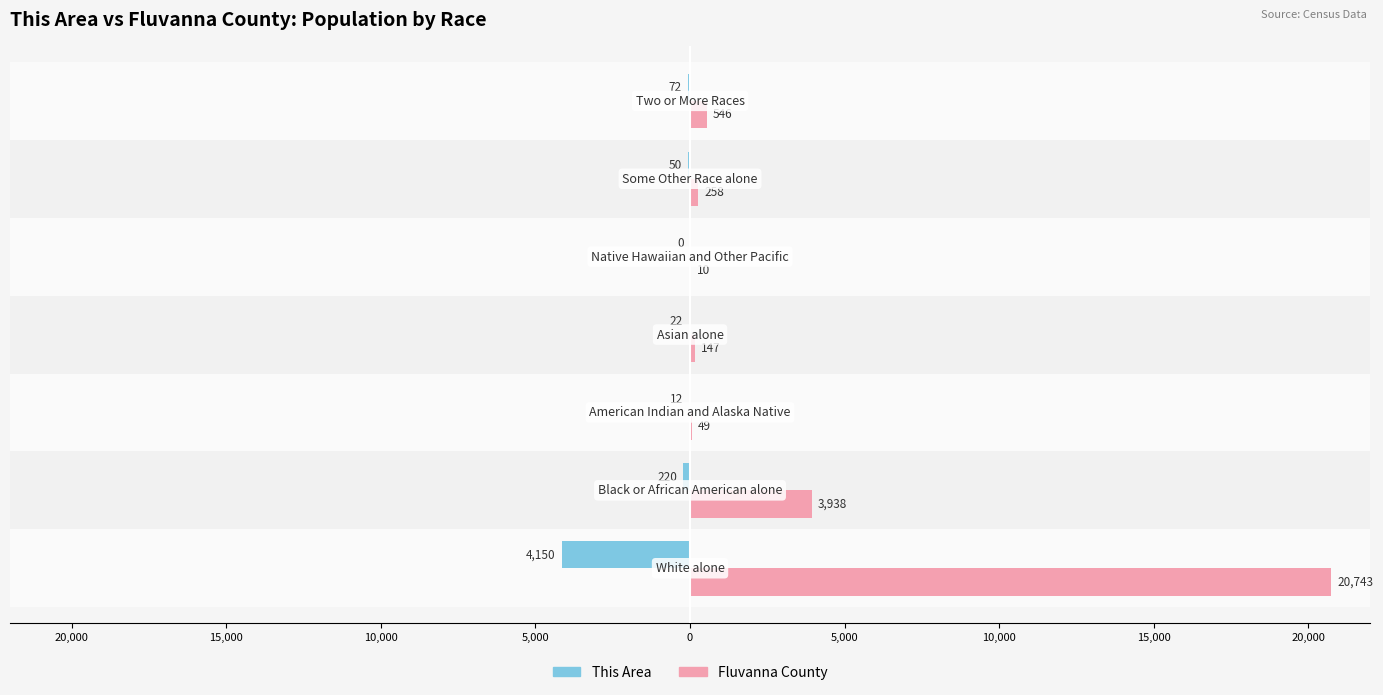

List the series in order of their overall mean, highest first.

Fluvanna County, This Area